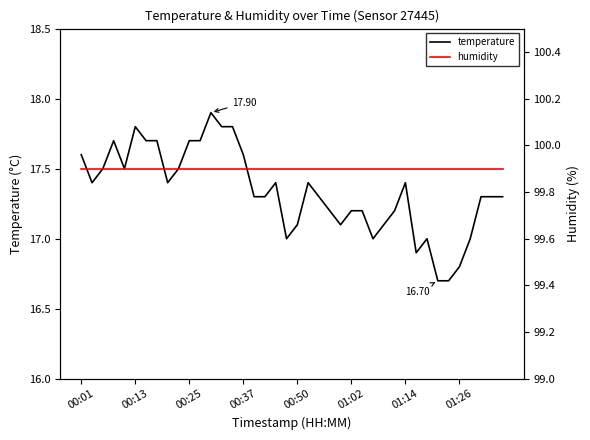

True or false: temperature has a value of 17.1 at 00:50.

True